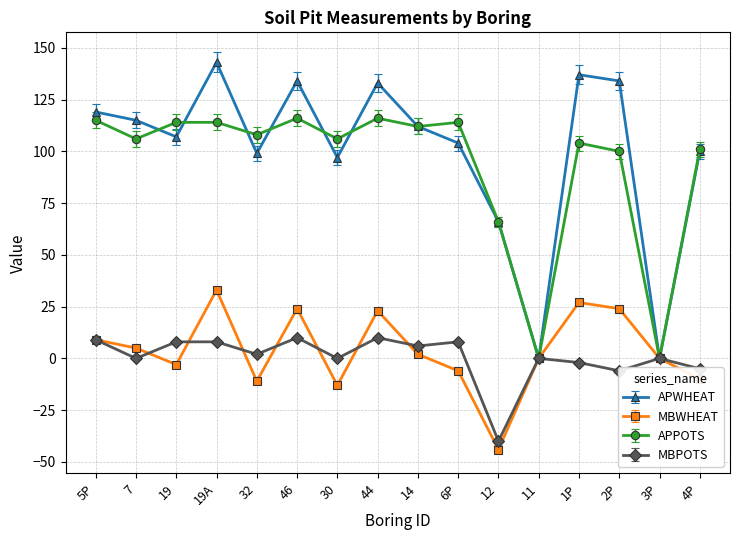

At which label does MBPOTS first exceed 2?

5P